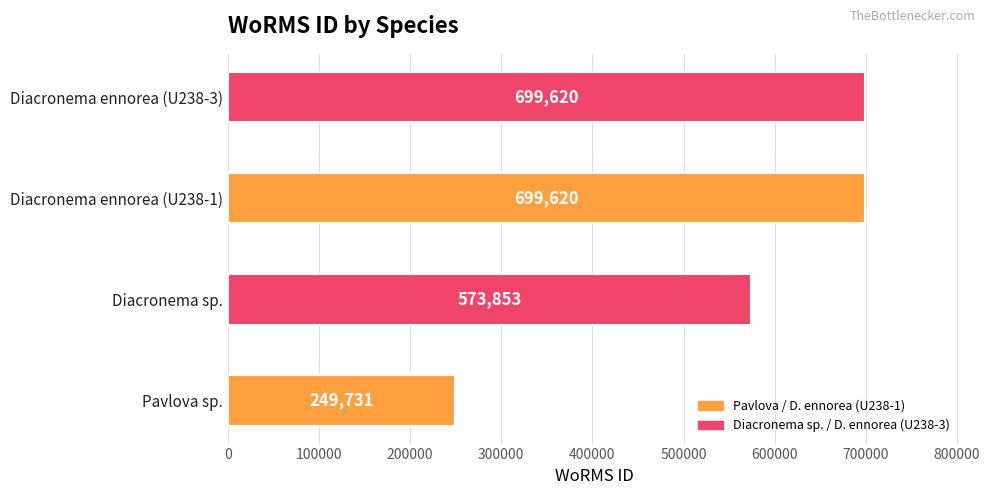

Between Pavlova sp. and Diacronema ennorea (U238-1), which is larger?

Diacronema ennorea (U238-1)